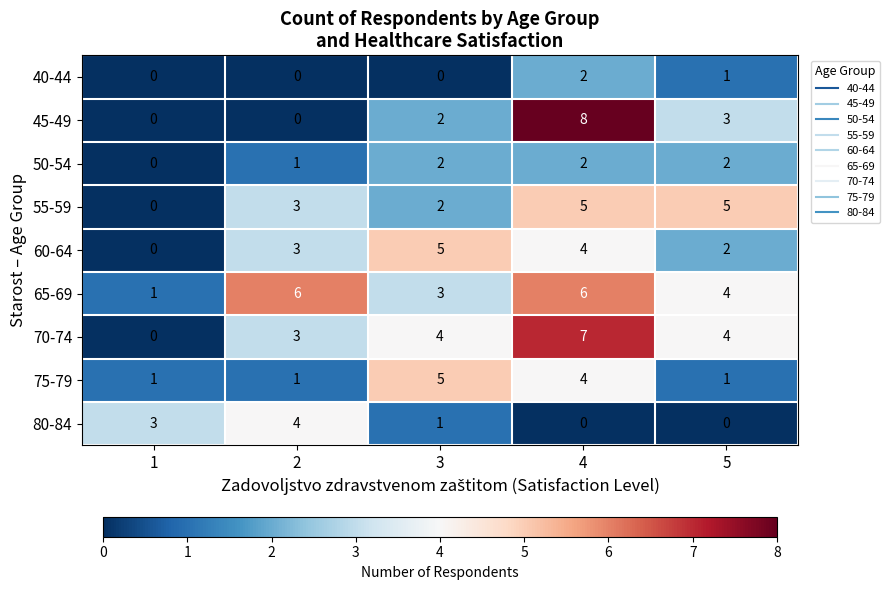

The value of 45-49 at 1 is 4. True or false?

False